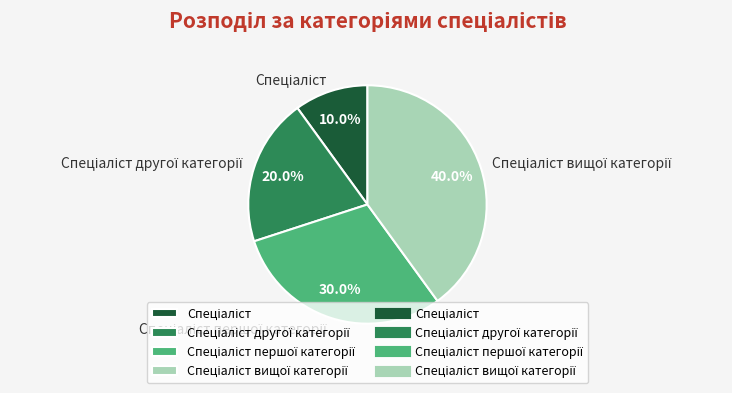

Does any single category account for the majority?

No